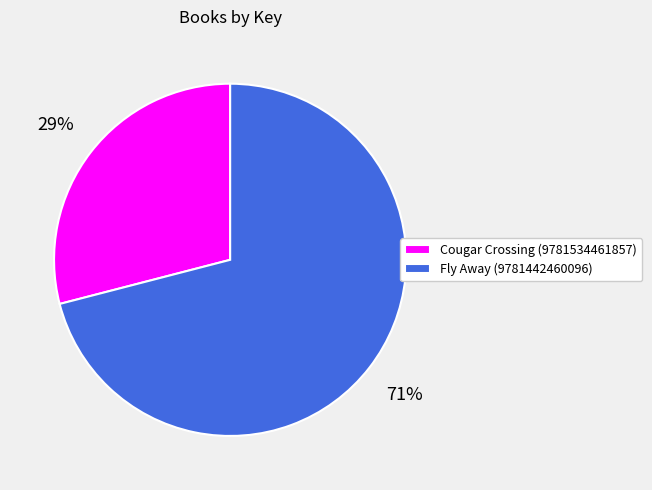

Do Cougar Crossing (9781534461857) and Fly Away (9781442460096) together represent more than half of the pie?

Yes